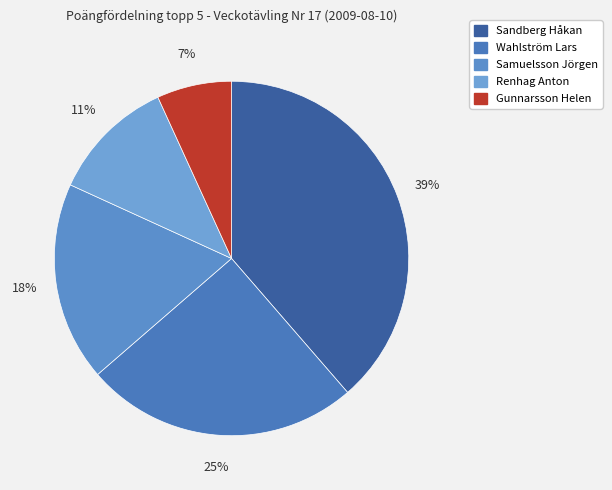

How many slices are in this pie chart?

5